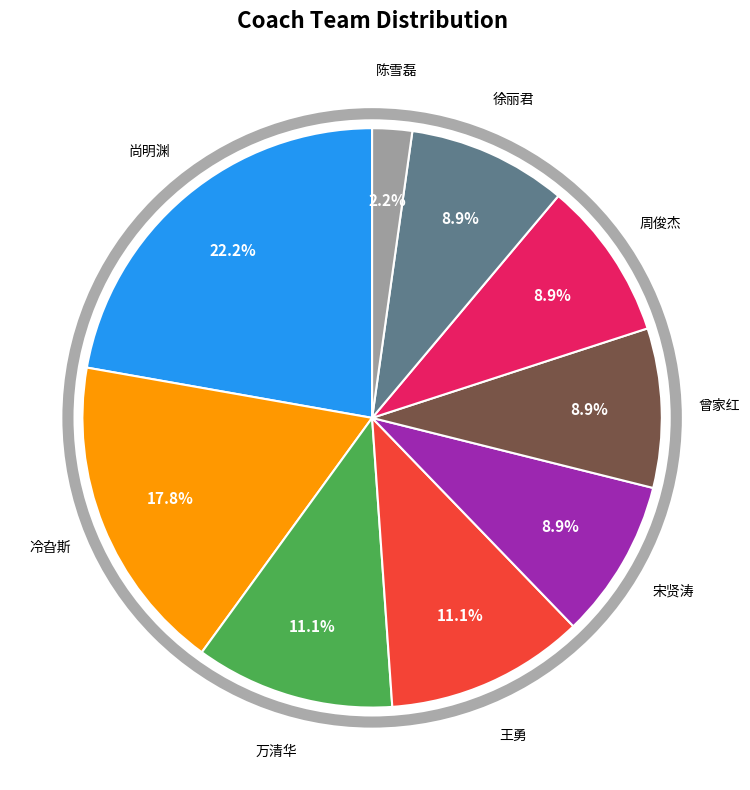

Is there any slice that represents more than half of the pie?

No